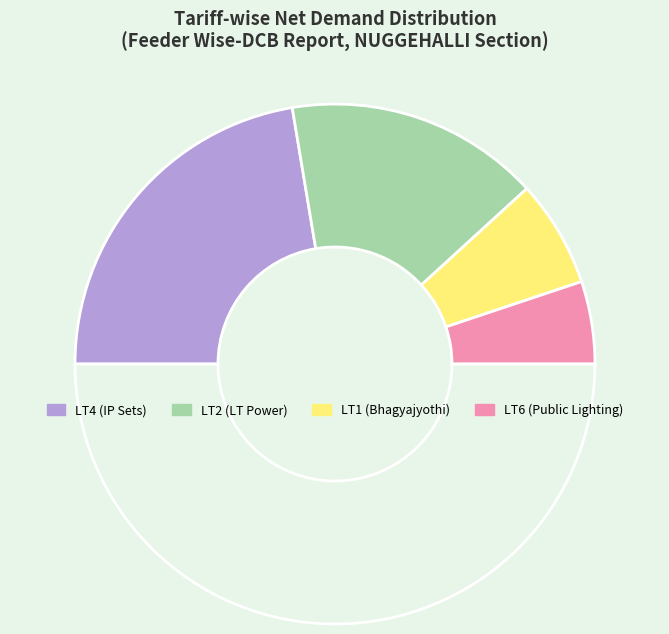

How many segments does this pie chart have?

5